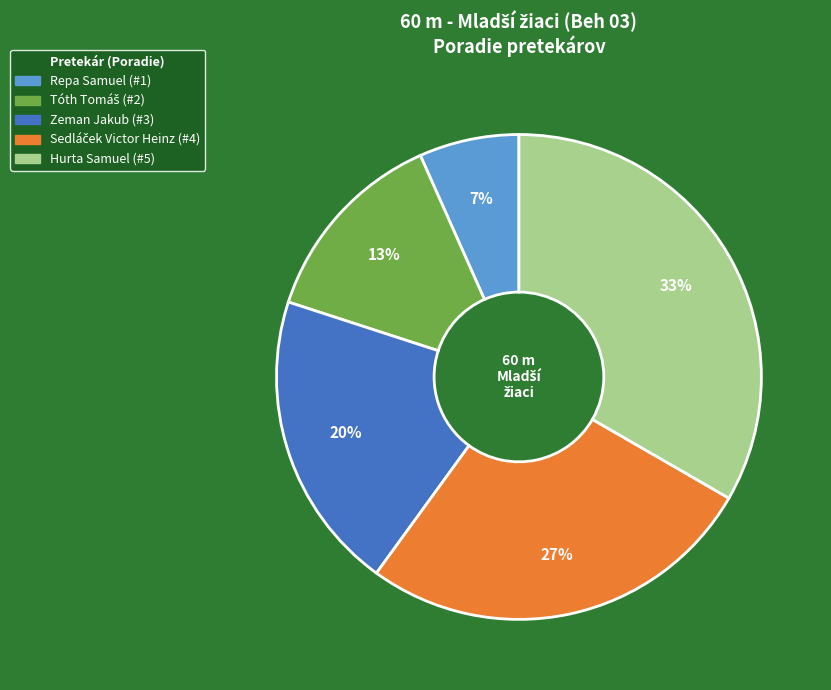

To the nearest percent, what portion does Zeman Jakub represent?

20%